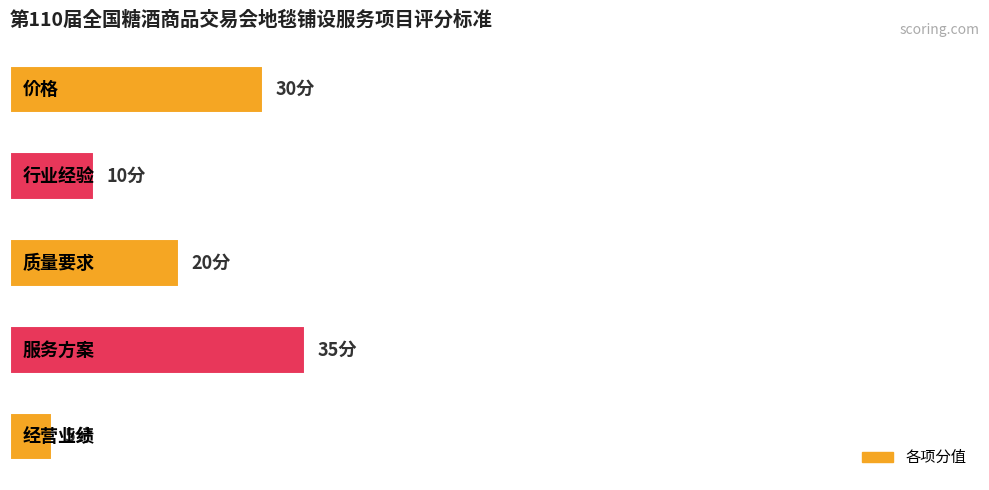

Does the chart contain any negative values?

No